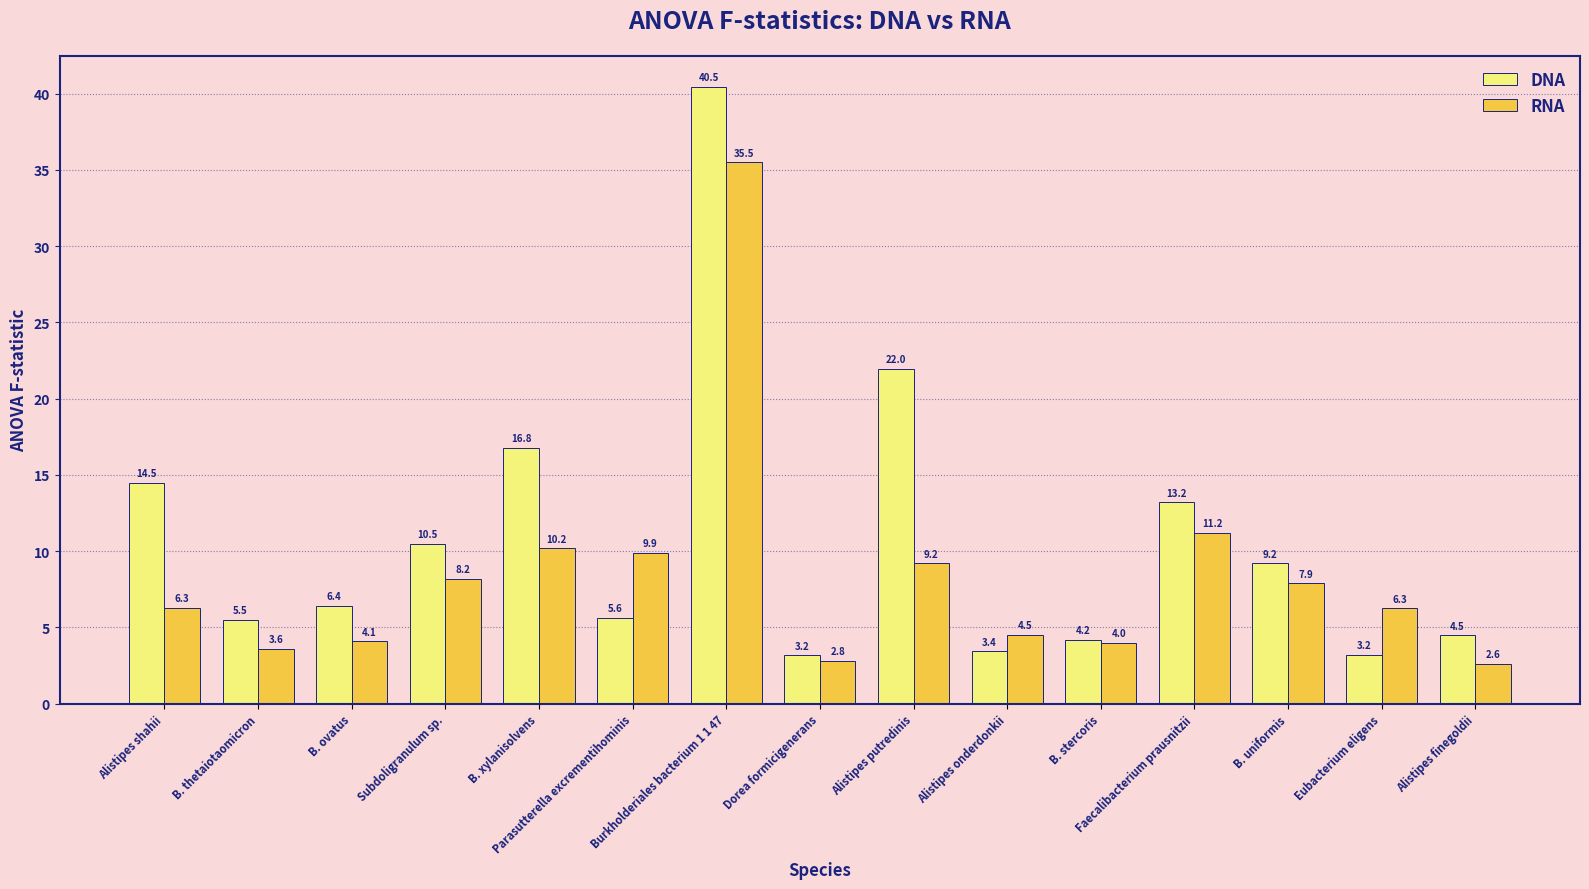

What is the spread (max minus min) of values at Eubacterium eligens?

3.1